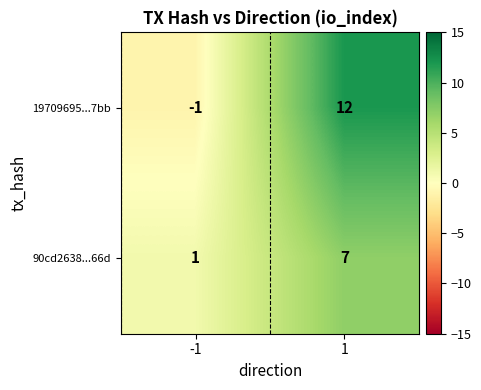

What is the difference between the 19709695...7bb values at 1 and -1?

13